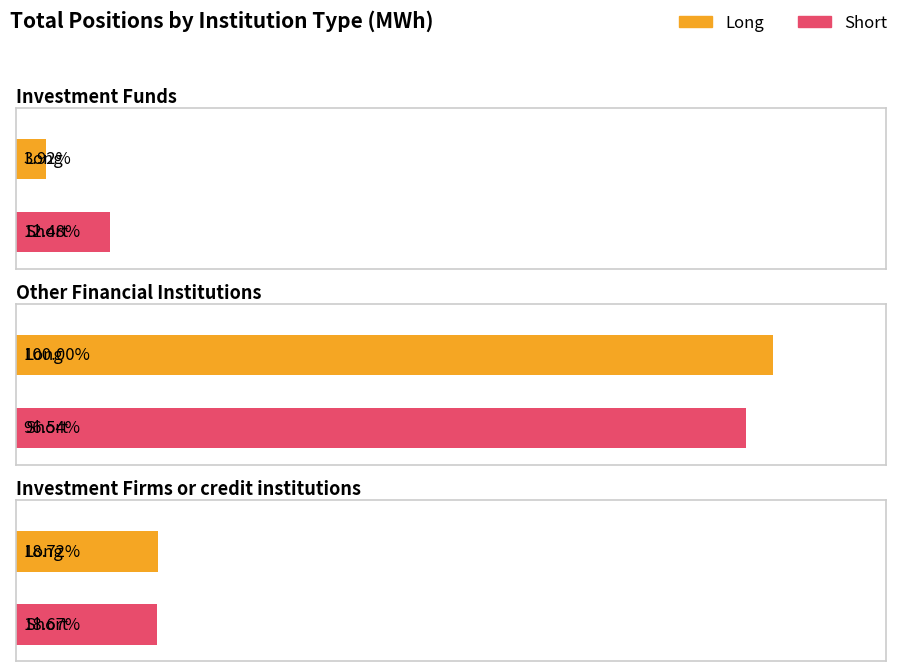

Rank the series at Investment Firms or credit institutions from lowest to highest value.

Short, Long